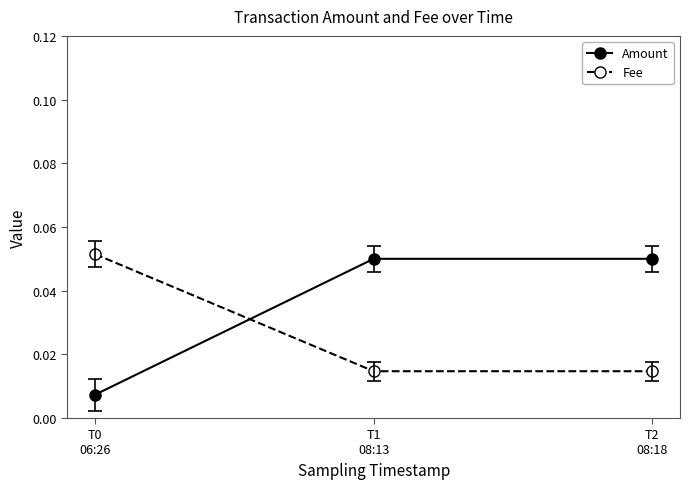

Count the Amount values in the range 0 to 1.

3